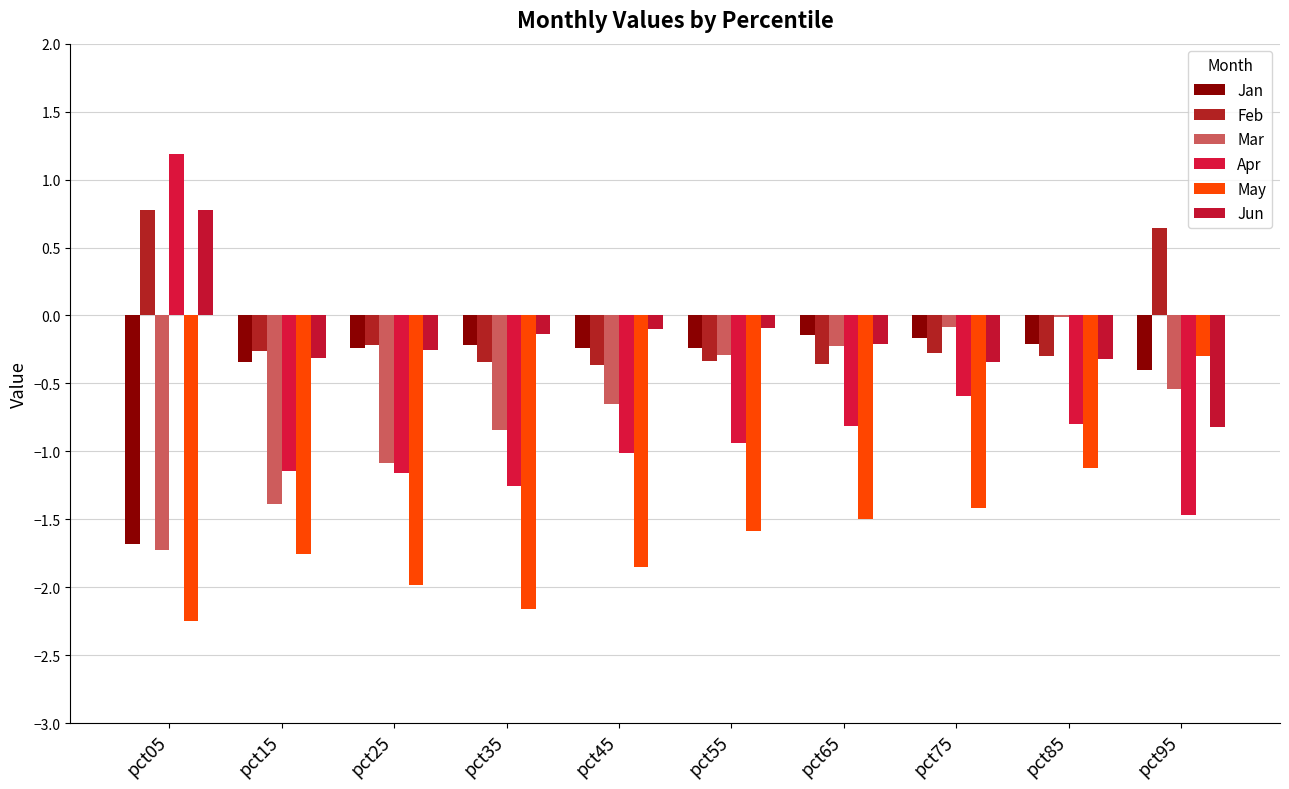

List the labels in order of Mar value, largest first.

pct85, pct75, pct65, pct55, pct95, pct45, pct35, pct25, pct15, pct05